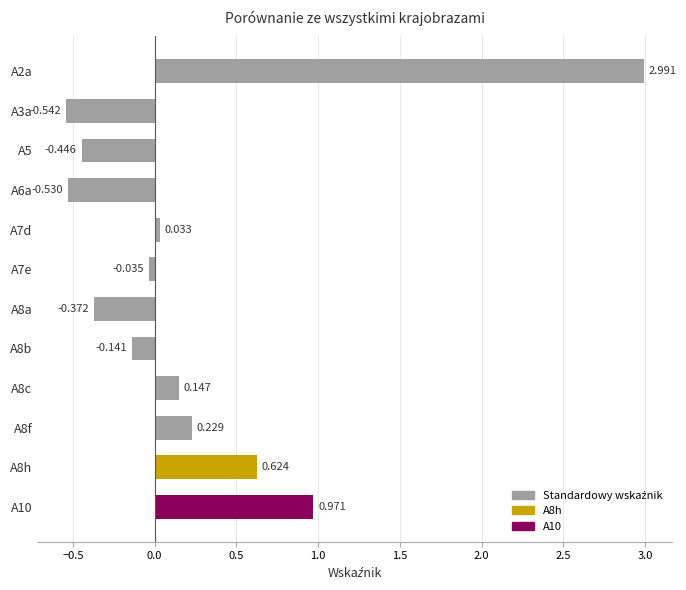

Are the bars grouped side by side (vs. stacked)?

No